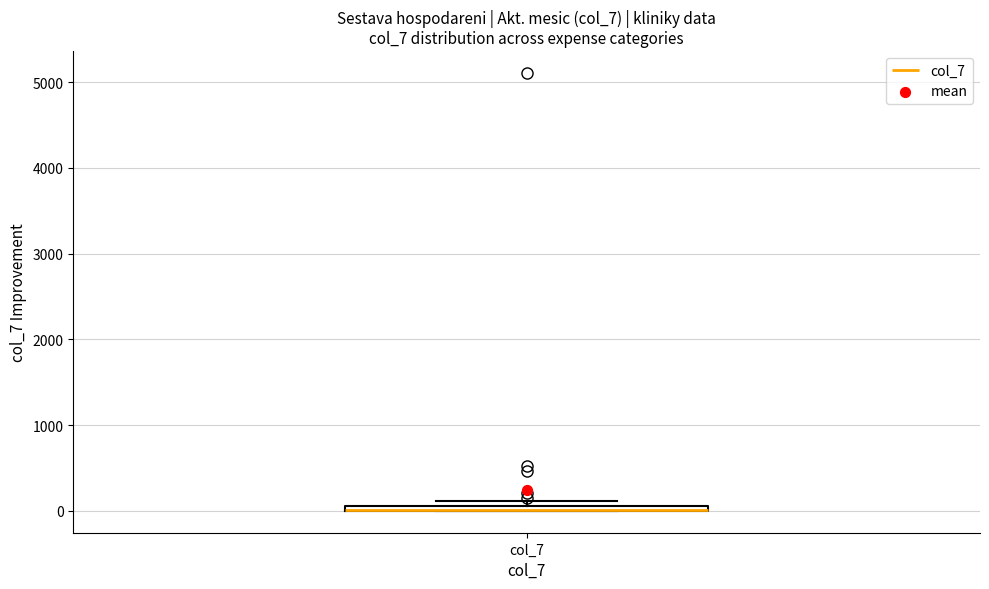

Where is the lower edge of the box for col_7 on the y-axis? The values are not printed on the chart, so give them approximately, as read against the axis.

0